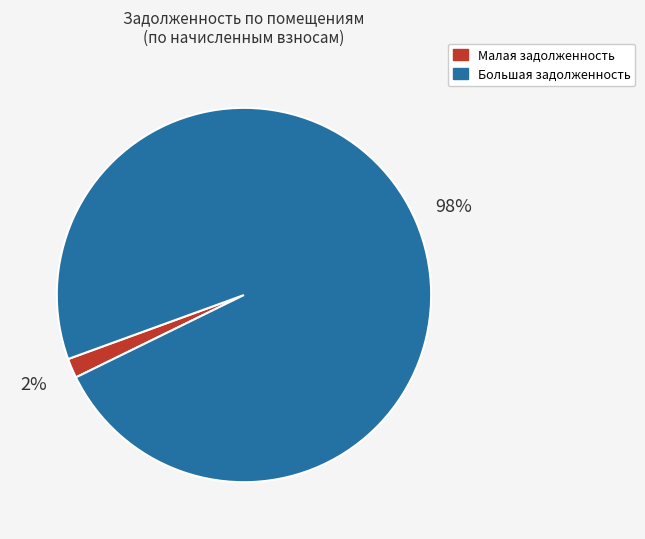

Is it true that Большая задолженность is 98% of the pie?

True